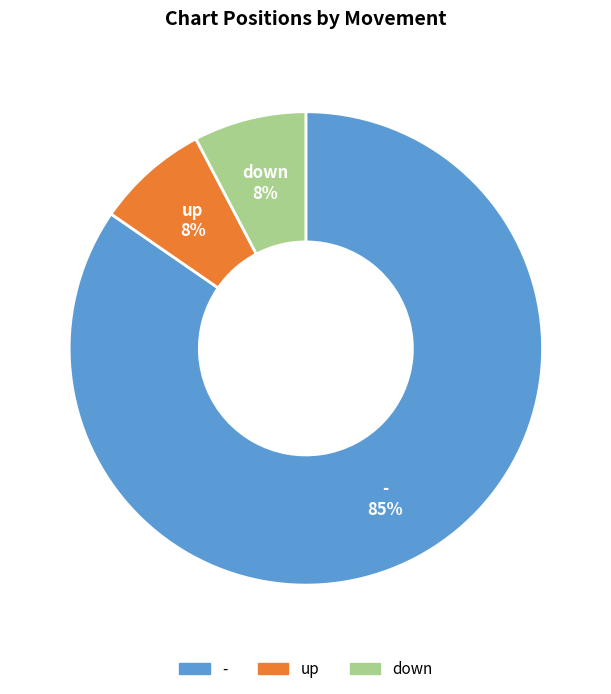

To the nearest percent, what portion does down 8% represent?

8%